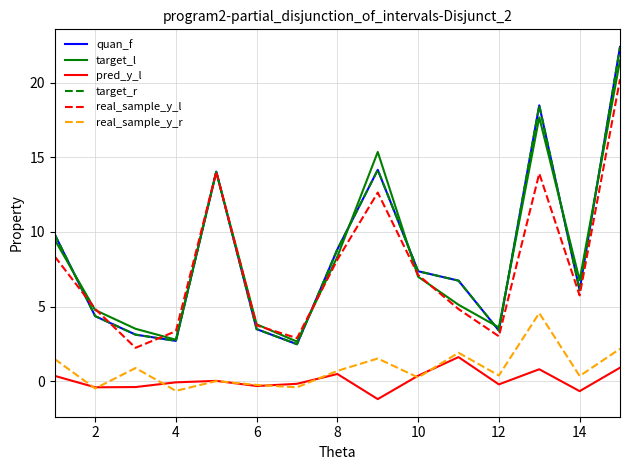

How many lines are shown in the chart?

6